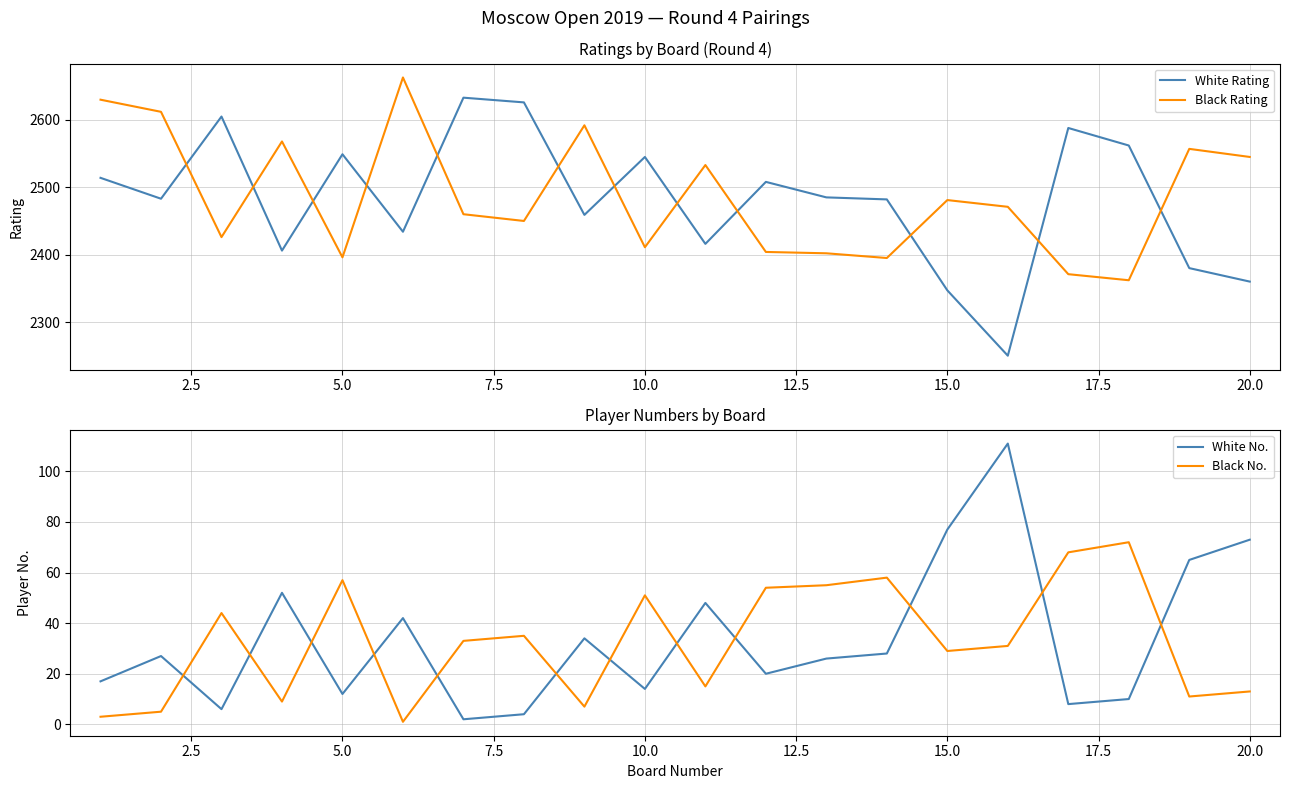

True or false: White Rating and Black Rating intersect in this chart.

True